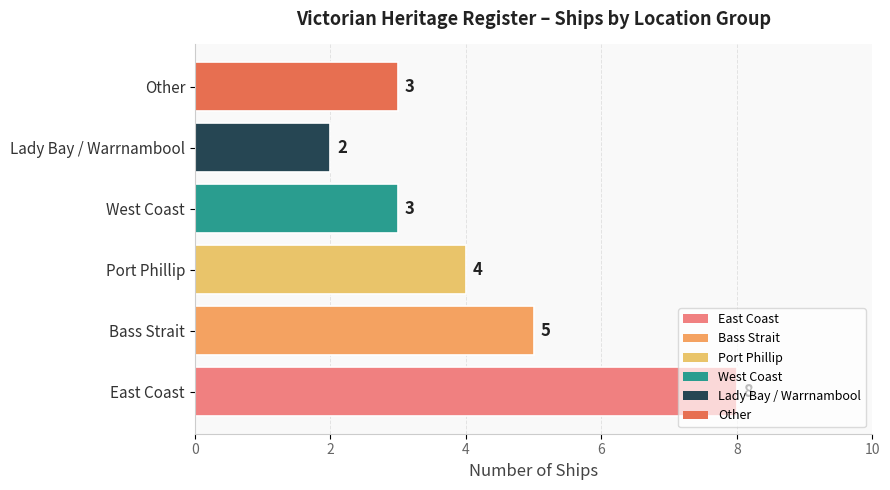

Approximately how many times larger is the value at Port Phillip compared to East Coast?

0.5